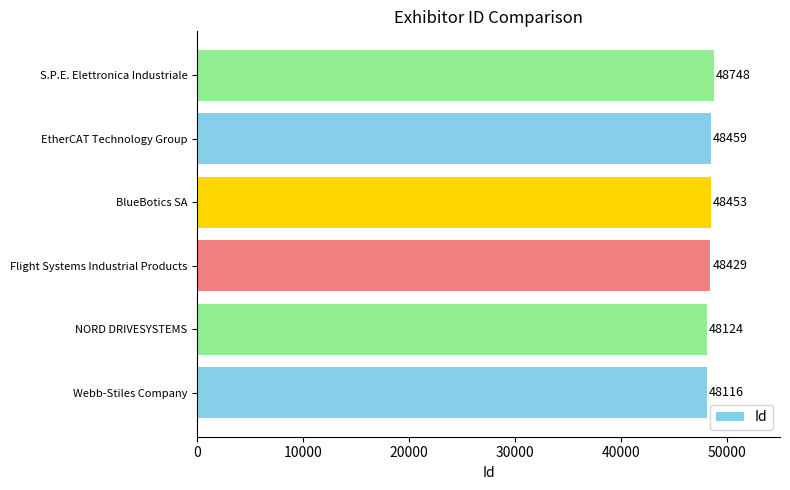

Between Flight Systems Industrial Products and NORD DRIVESYSTEMS, which is larger?

Flight Systems Industrial Products